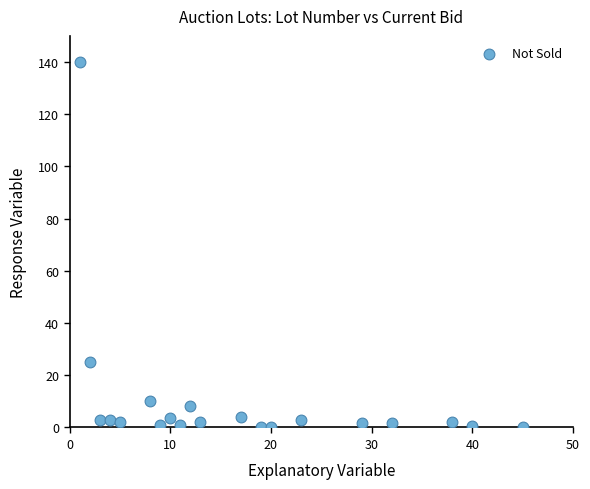

What Y value in the scatter plot is closest to 70?

25.0